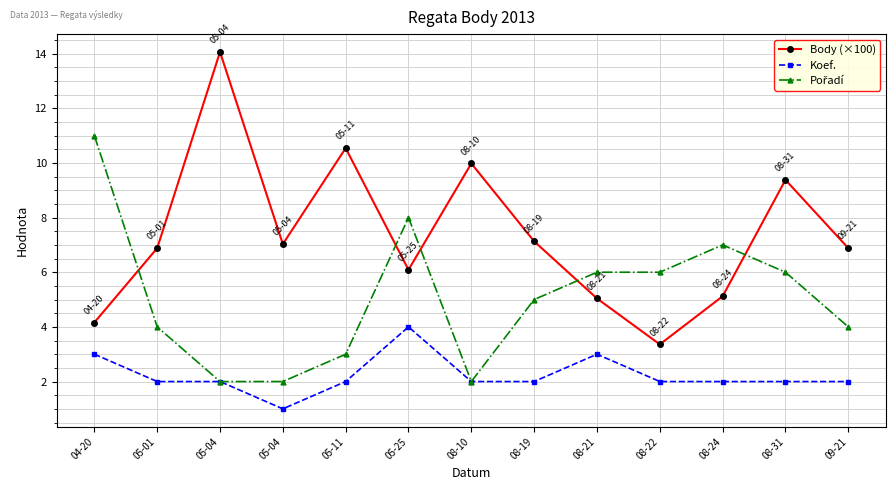

At 08-31, list the series in order from largest to smallest.

Body (×100), Pořadí, Koef.